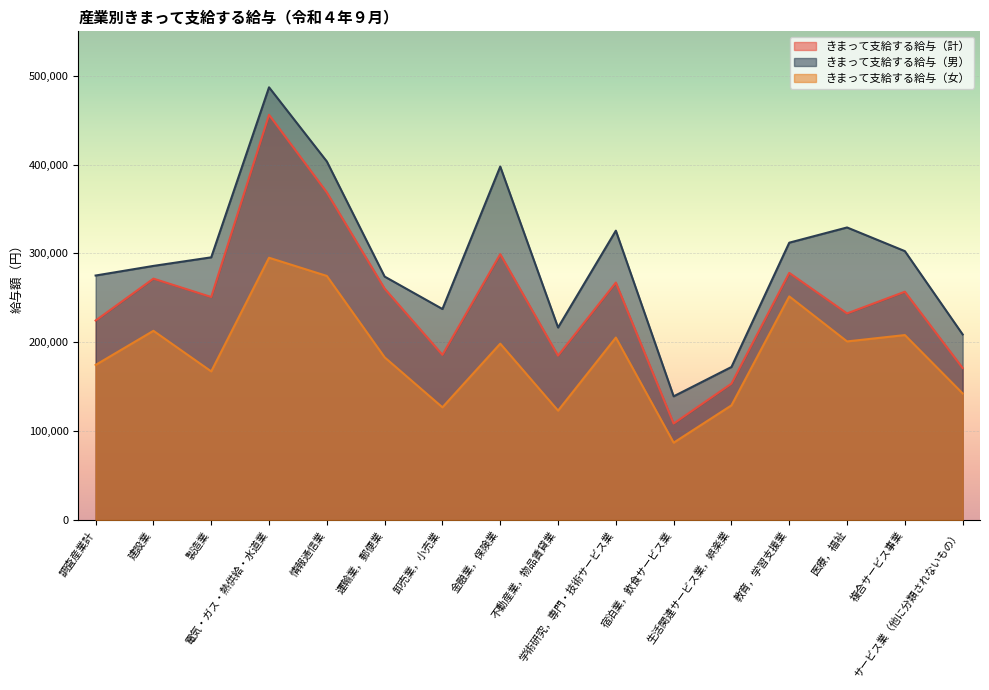

What is the total value across all series at 運輸業，郵便業?

717446